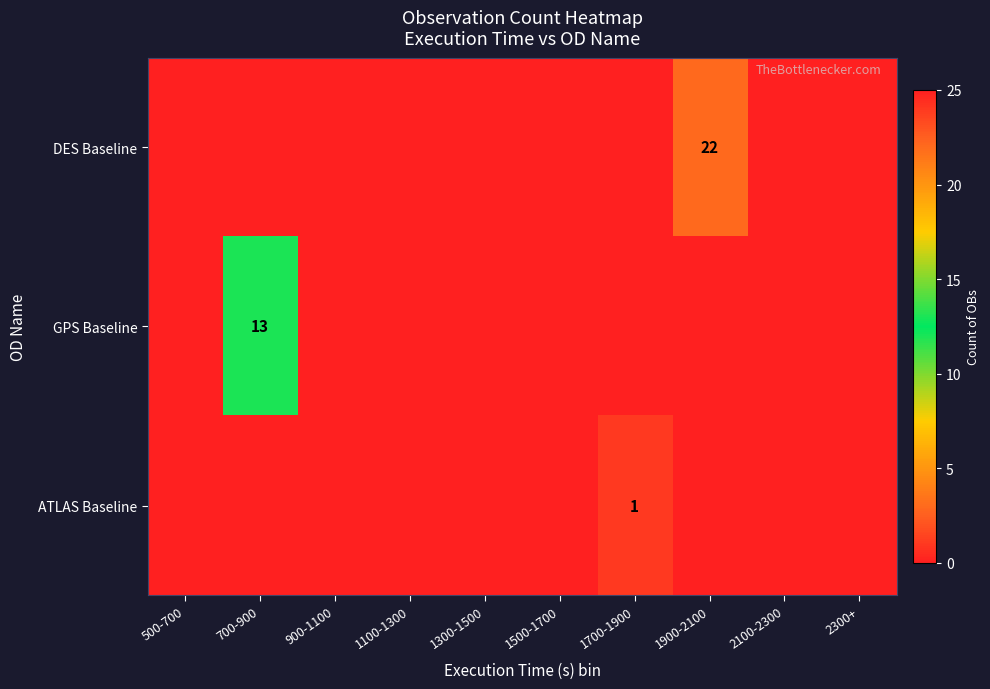

Which category has the highest value in the ATLAS Baseline series?

1700-1900